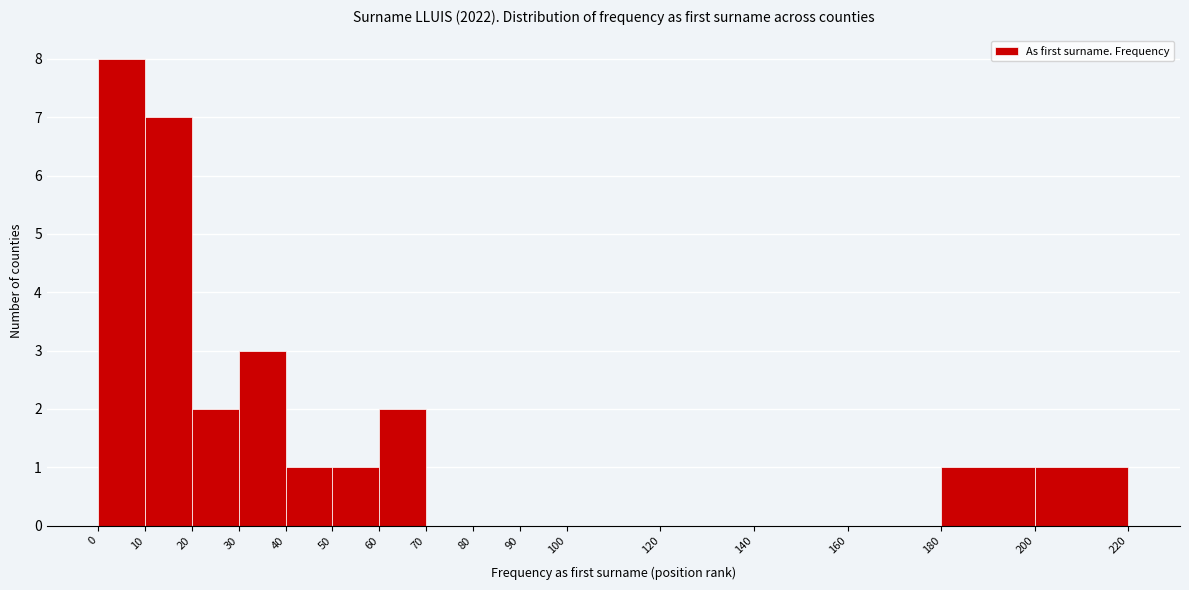

Which range on the x-axis has the tallest bar?

0 to 10